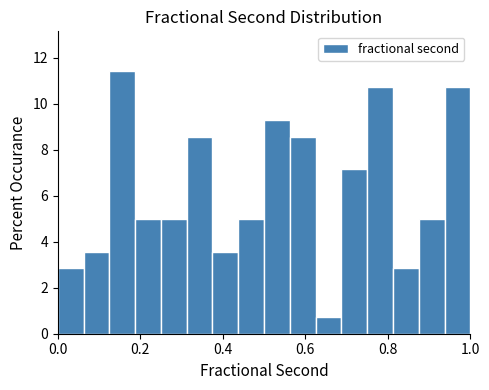

Read against the x-axis, roughly where is the centre of the tallest bar?

0.16